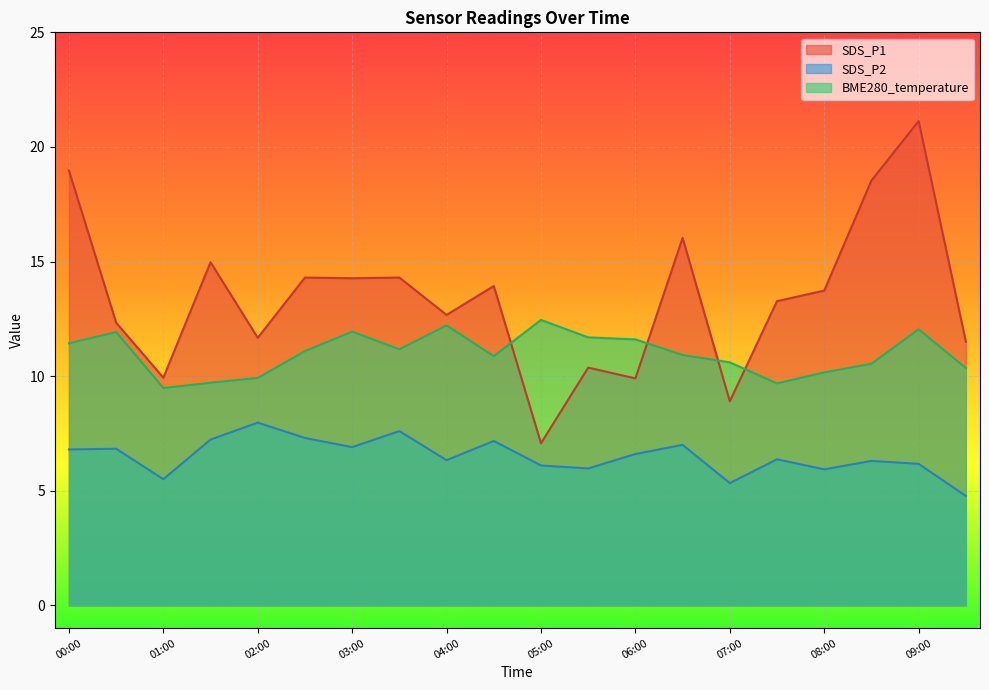

List the labels in order of SDS_P2 value, smallest first.

09:30, 07:00, 01:00, 08:00, 05:30, 05:00, 09:00, 08:30, 04:00, 07:30, 06:00, 00:00, 00:30, 03:00, 06:30, 04:30, 01:30, 02:30, 03:30, 02:00